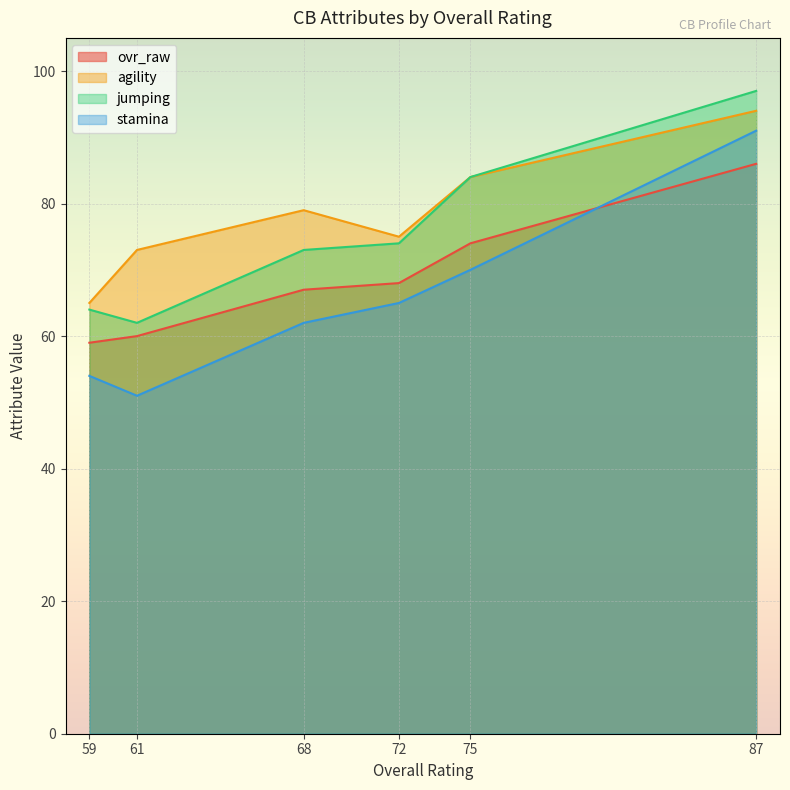

True or false: ovr_raw and jumping cross at least once.

False